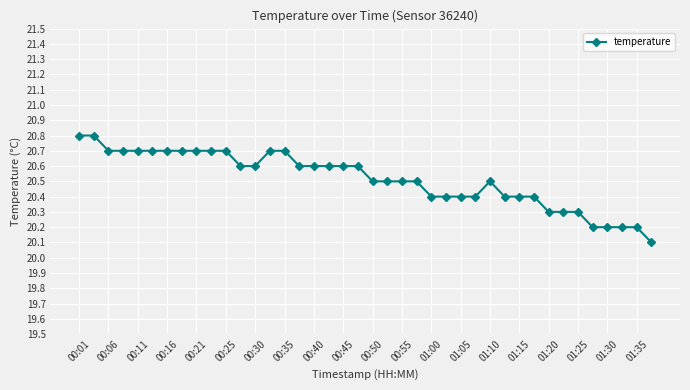

What is the value of the 39th point from the left?

20.2